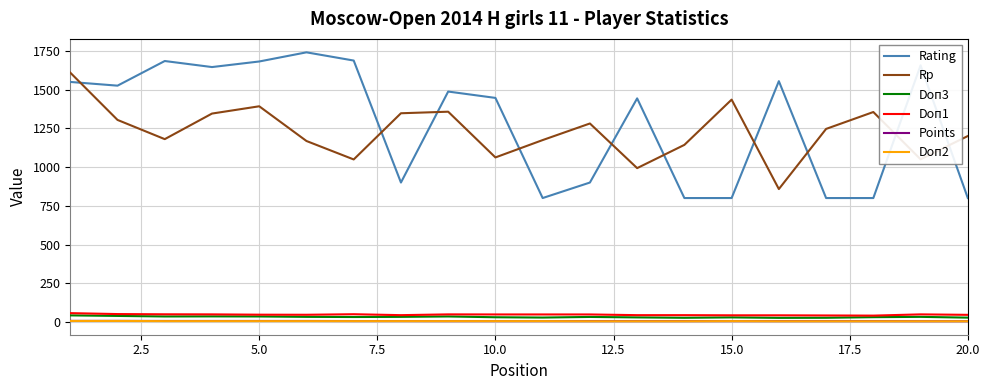

True or false: Doп2 and Doп3 intersect in this chart.

False